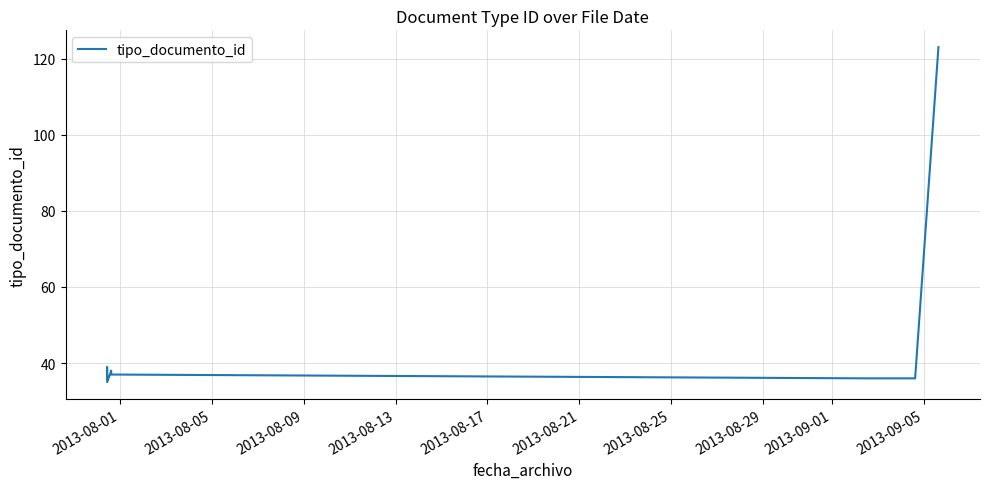

How many data points are less than 37?

4